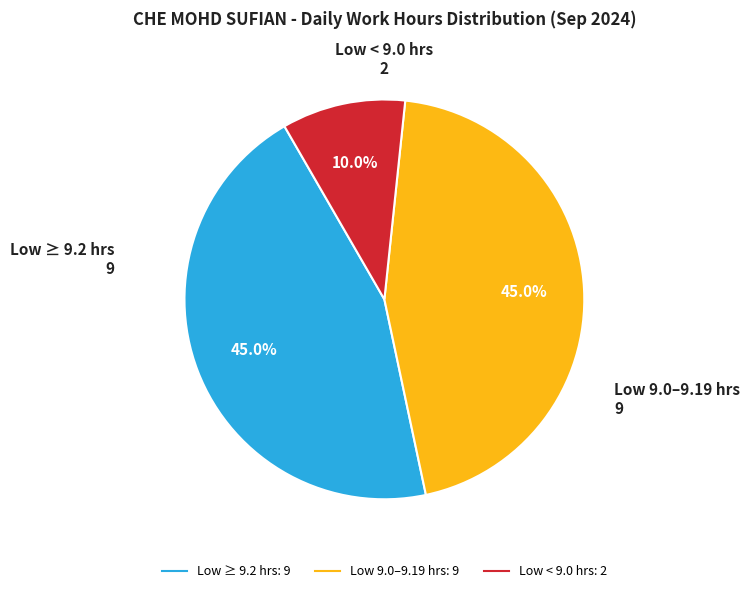

Does any single category account for the majority?

No